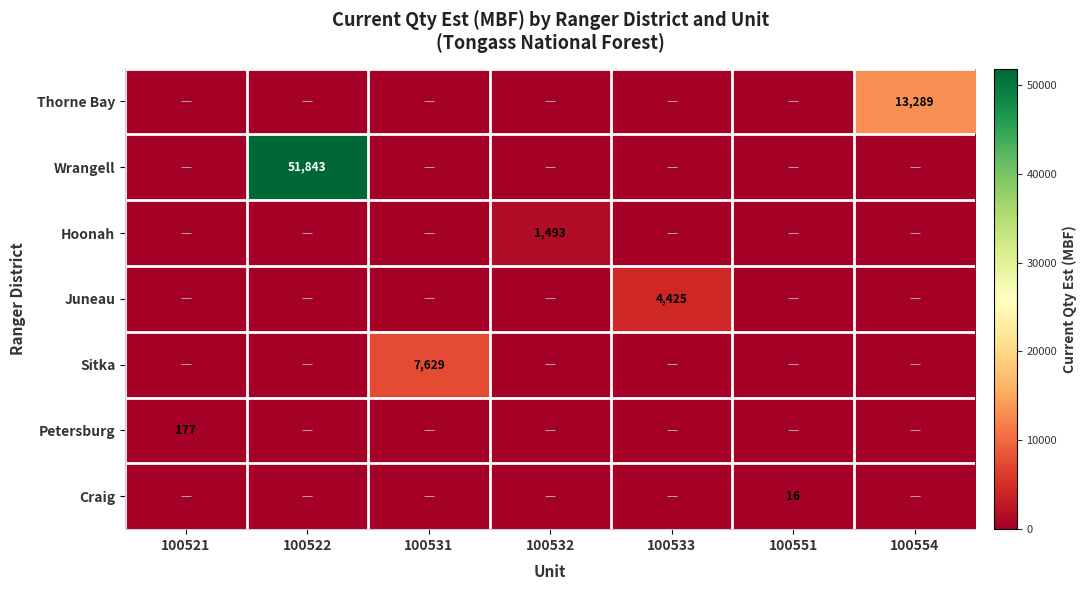

The Wrangell series shows 51843 at 100522. True or false?

True